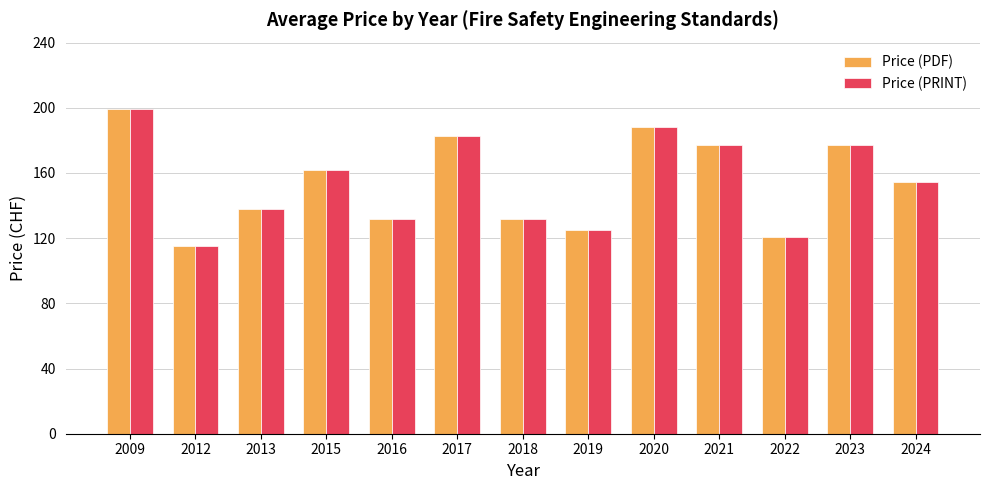

How many categories are shown in the chart?

13